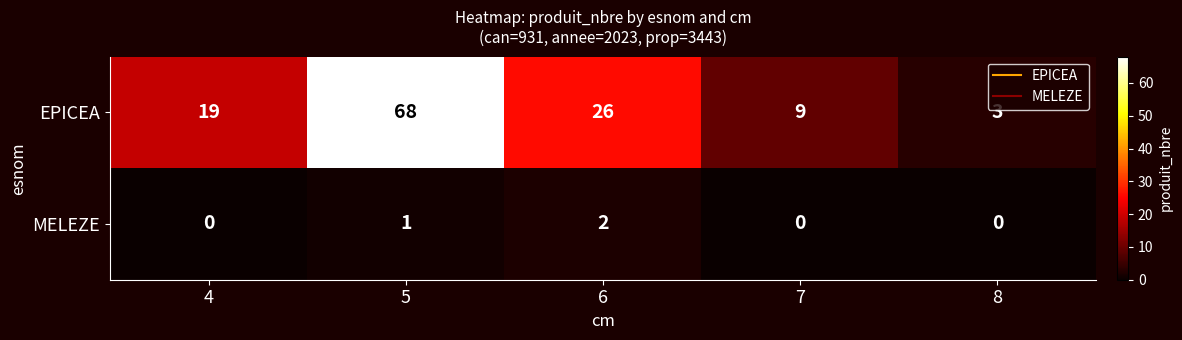

Is it true that MELEZE equals 0 at 4?

True